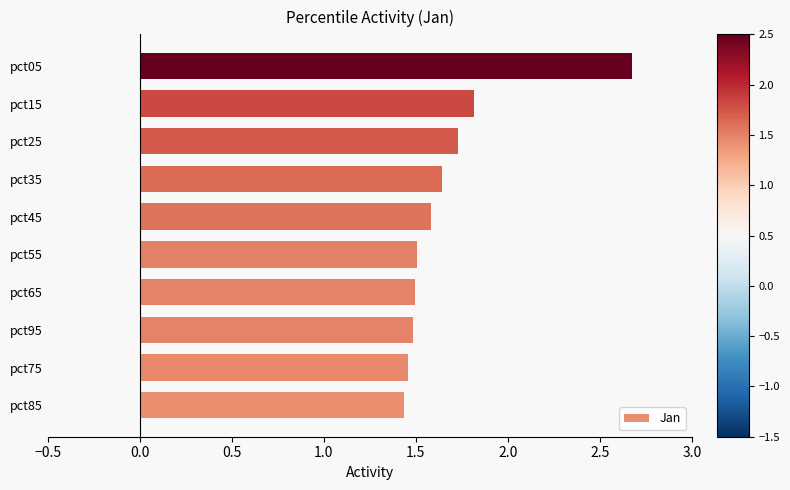

The chart shows a value of 2.1 at pct55. True or false?

False